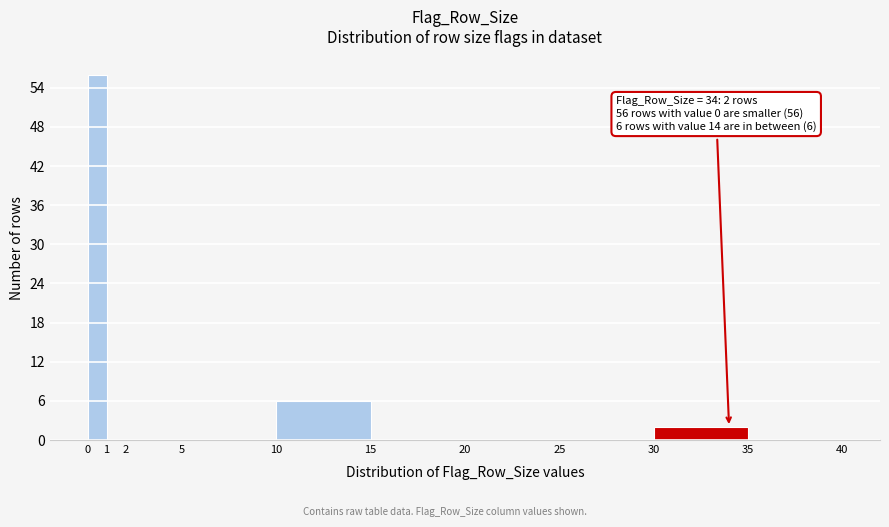

Over which range of the x-axis is the bar tallest?

0 to 1